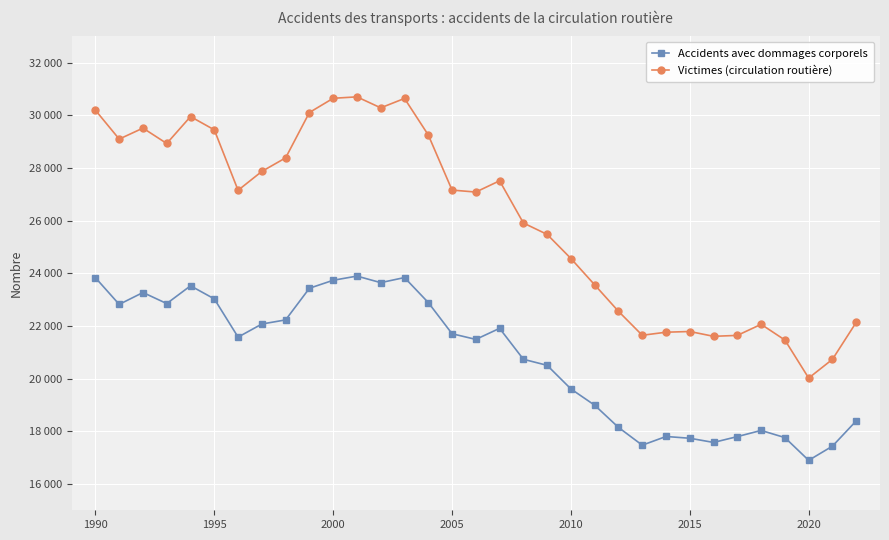

What is the sum of all Victimes (circulation routière) values?

860940